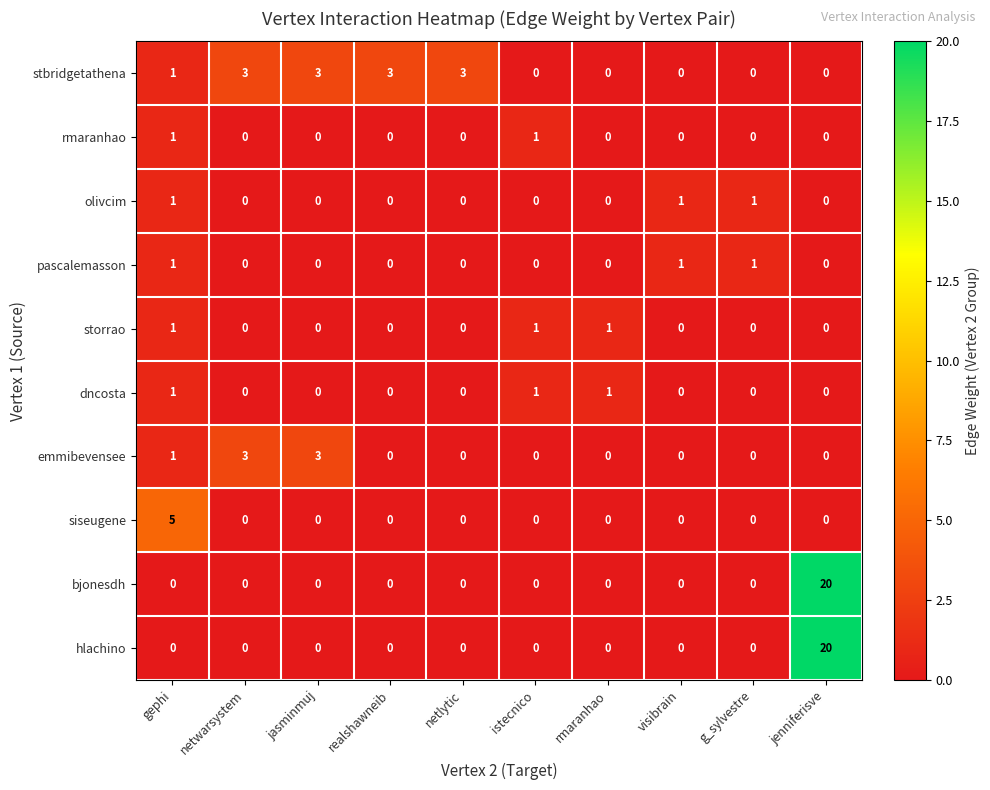

What is the difference between the highest and lowest values at realshawneib?

3